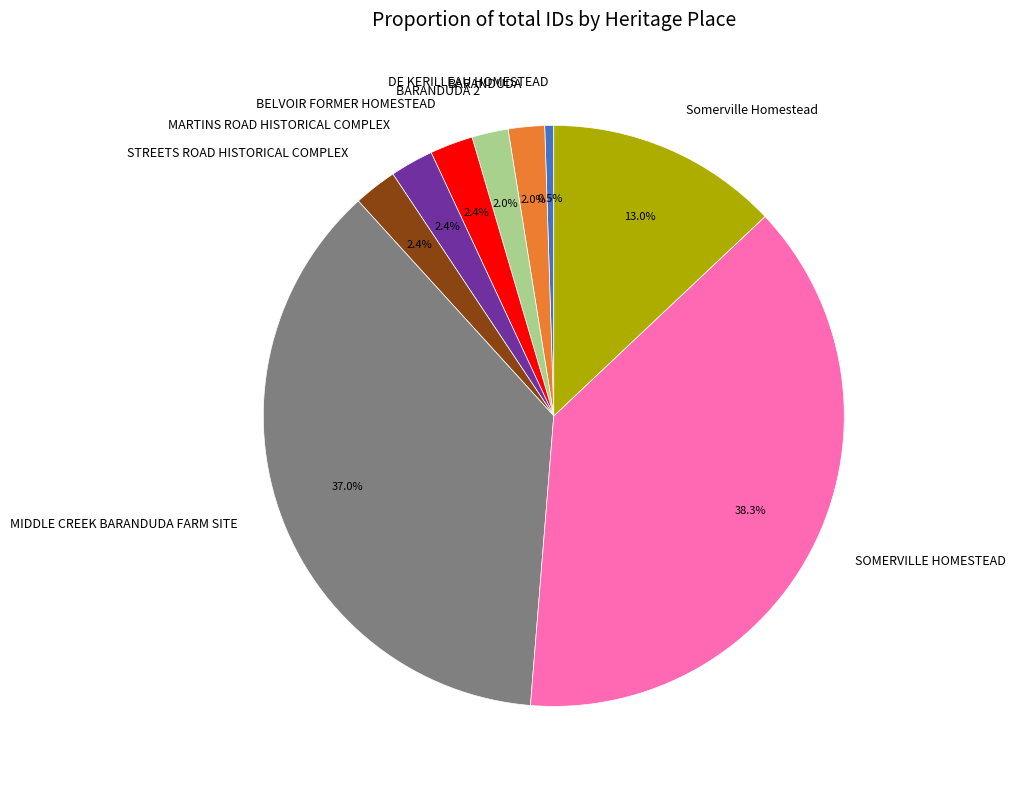

What percentage is NOT represented by Somerville Homestead?

87.0%